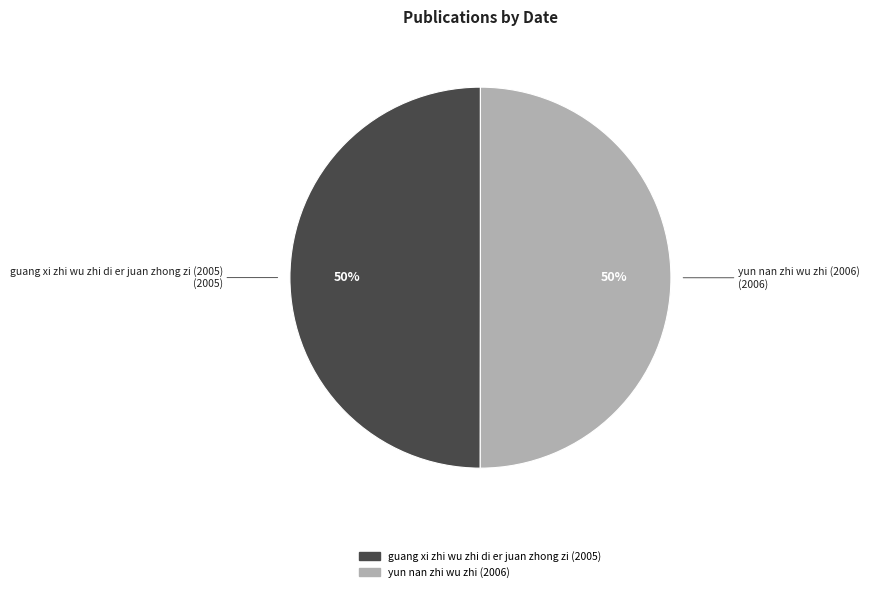

Combined, do guang xi zhi wu zhi di er juan zhong zi (2005) and yun nan zhi wu zhi (2006) account for over 50%?

Yes